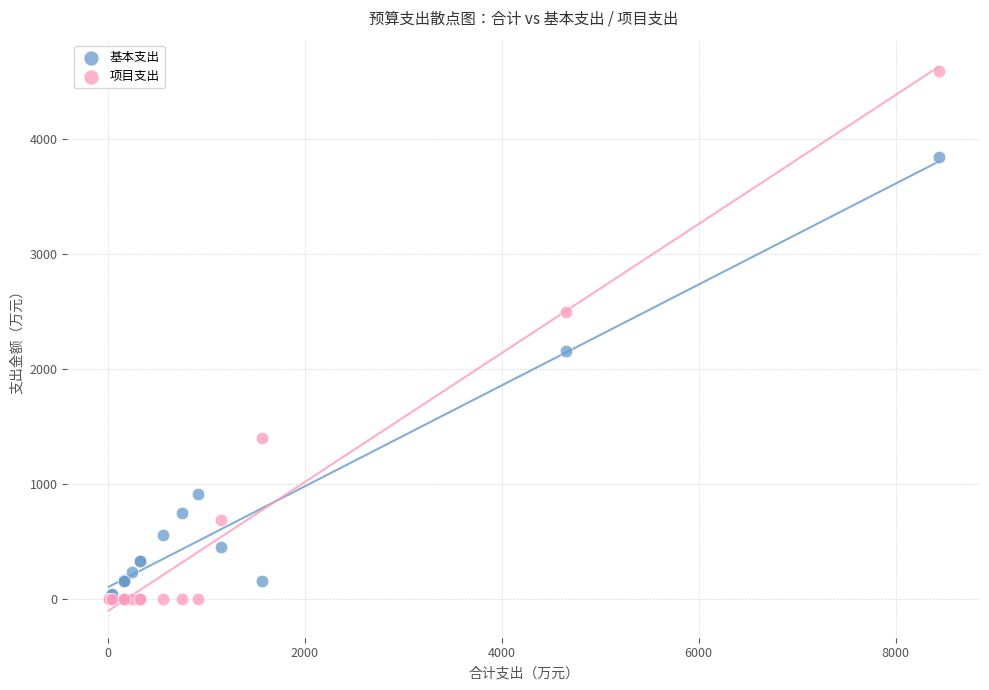

Which series has the largest Y range (max minus min)?

项目支出